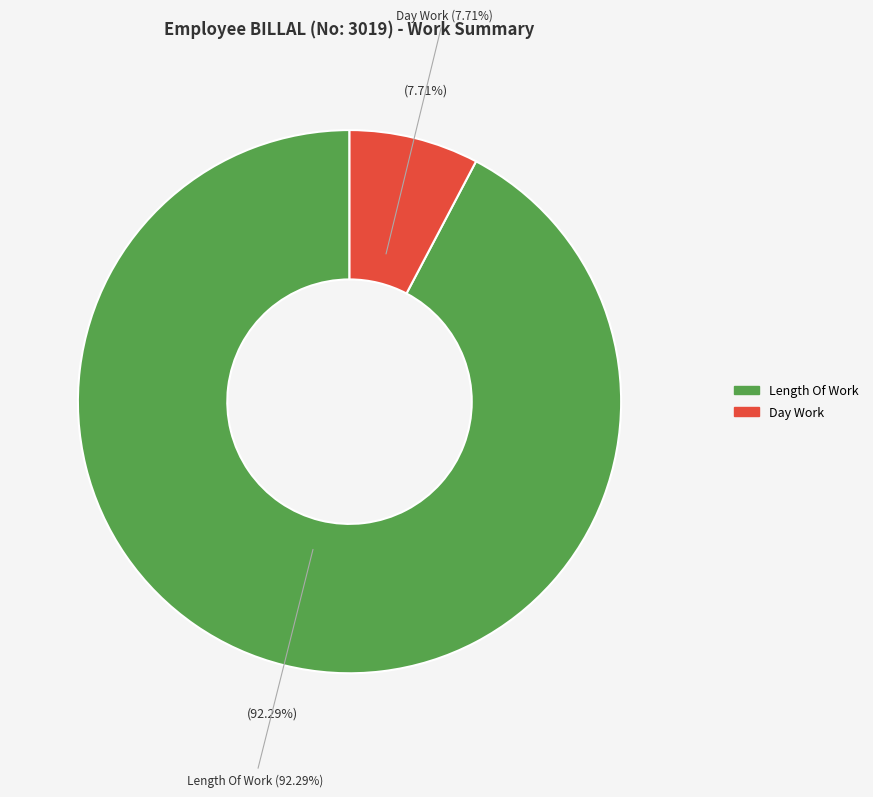

Is it true that Over Time 2.0 is 1% of the pie?

False